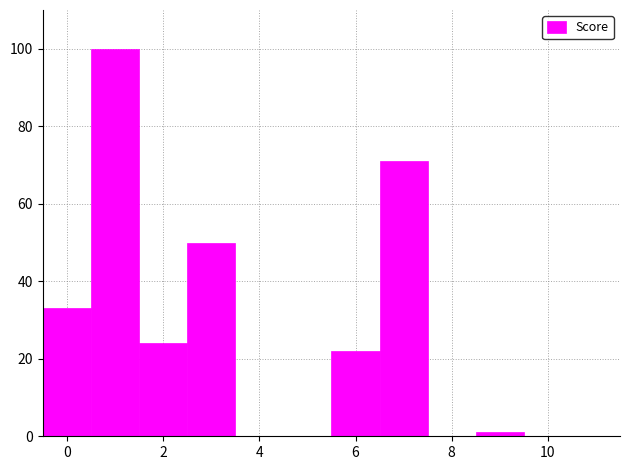

Reading left to right, list every bar in this chart as the range it spans on the x-axis followed by its height. Neither the bar edges nor the heights are printed on the chart, so give them approximately, as read against the axes.

-0.5 to 0.5: 34
0.5 to 1.5: 100
1.5 to 2.5: 24
2.5 to 3.5: 50
3.5 to 4.5: 0
4.5 to 5.5: 0
5.5 to 6.5: 22
6.5 to 7.5: 72
7.5 to 8.5: 0
8.5 to 9.5: under 2
9.5 to 10.5: 0
10.5 to 11.5: 0